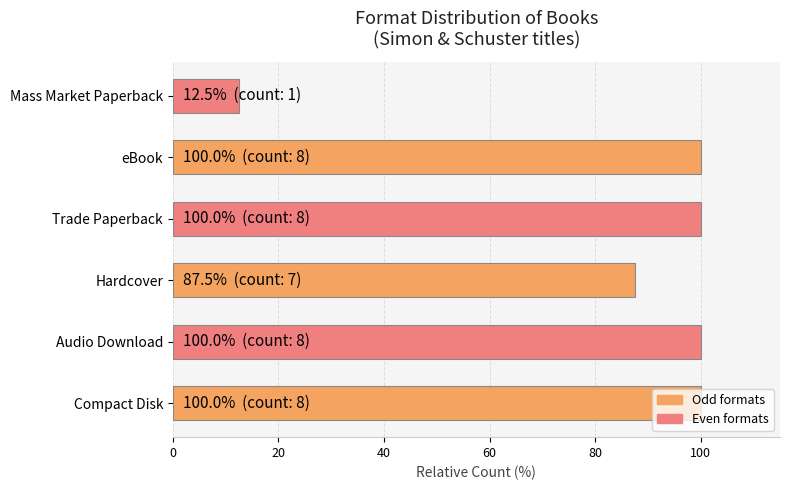

The chart shows a value of 100.0 at Audio Download. True or false?

True